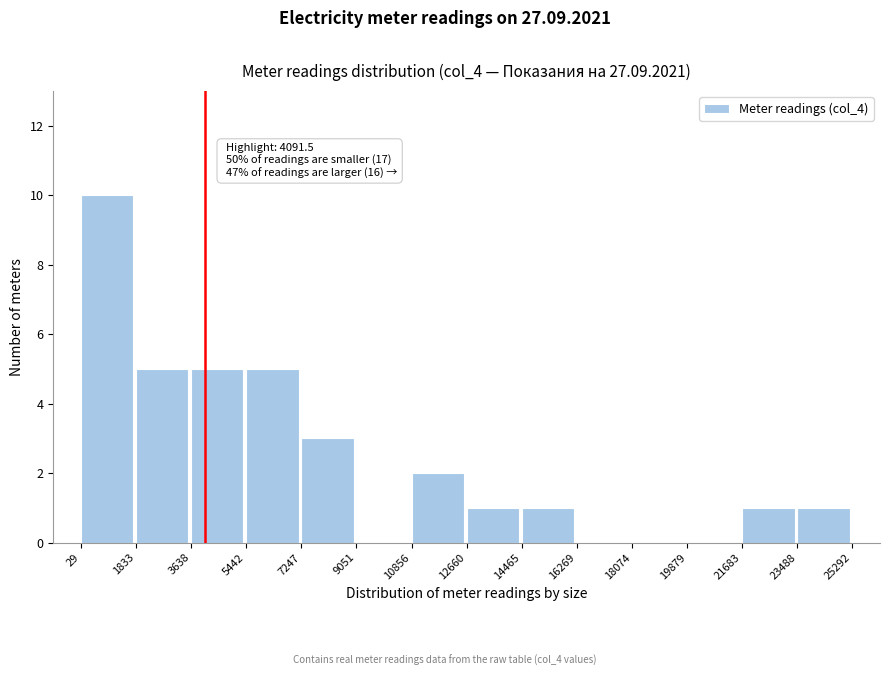

Which range on the x-axis has the tallest bar?

29 to 1833